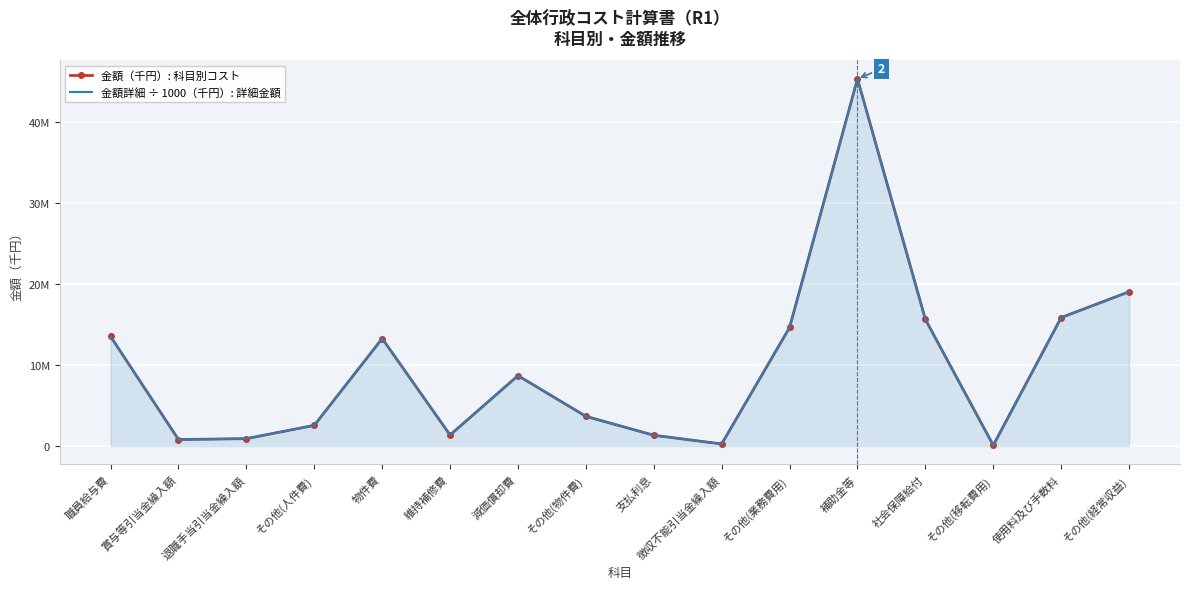

At which label does 金額（千円）: 科目別コスト first exceed 8683772?

職員給与費